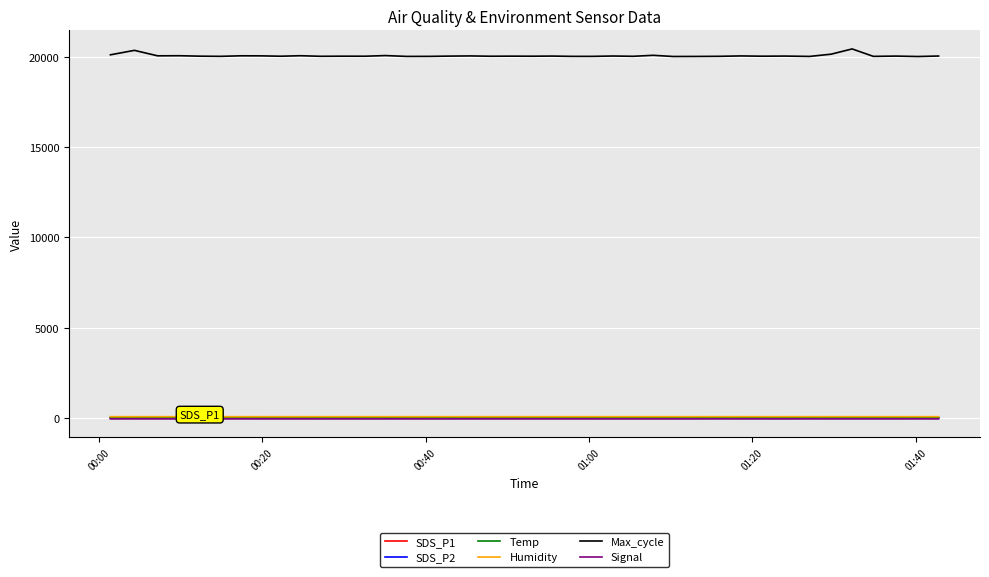

Which series has the largest total across all categories?

Max_cycle